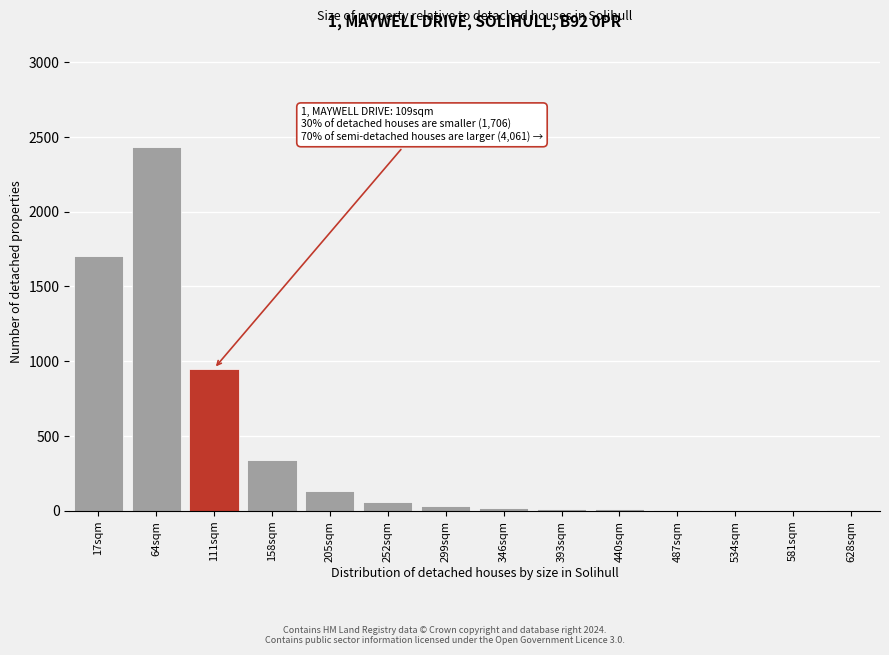

What is the greatest value displayed?

2430